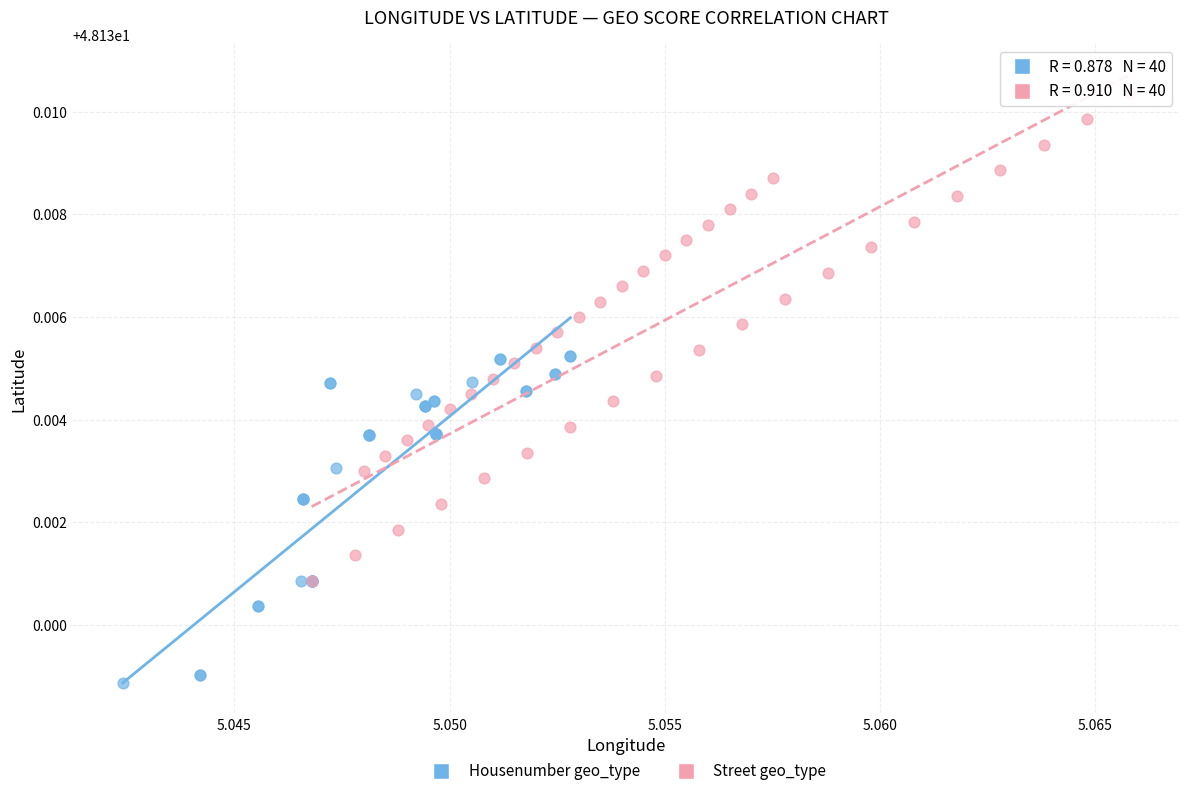

Which series reaches the minimum Y coordinate?

Housenumber geo_type